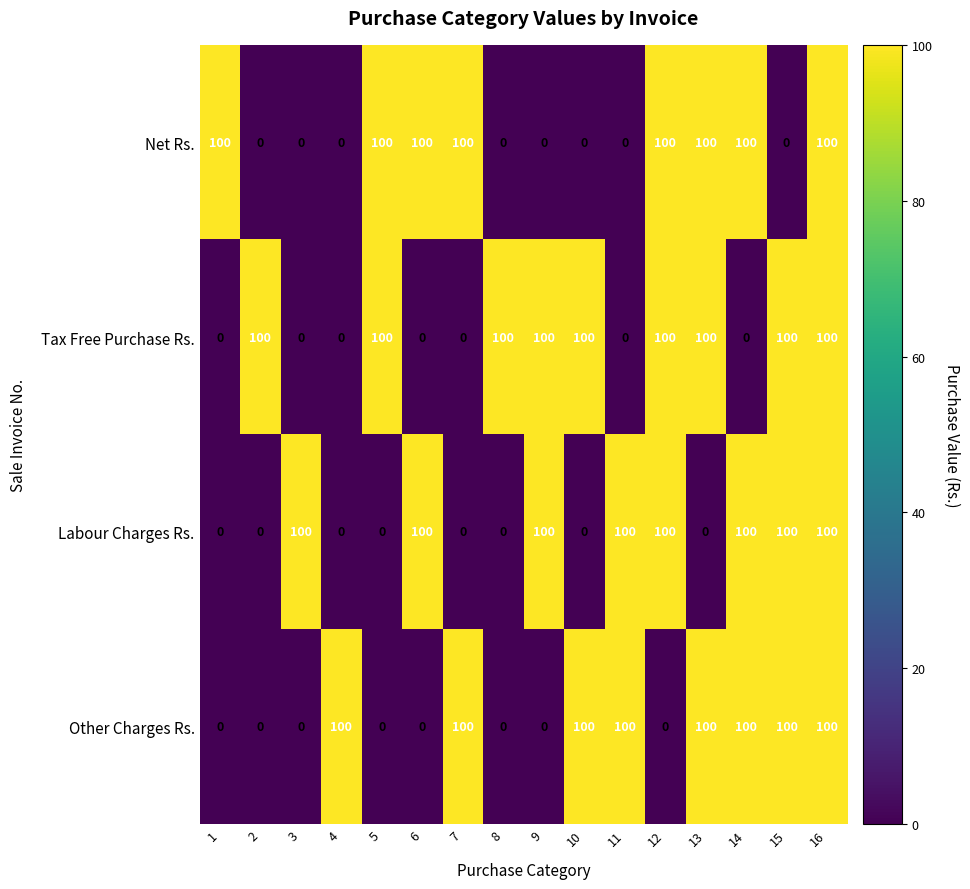

What is the spread (max minus min) of values at 13?

100